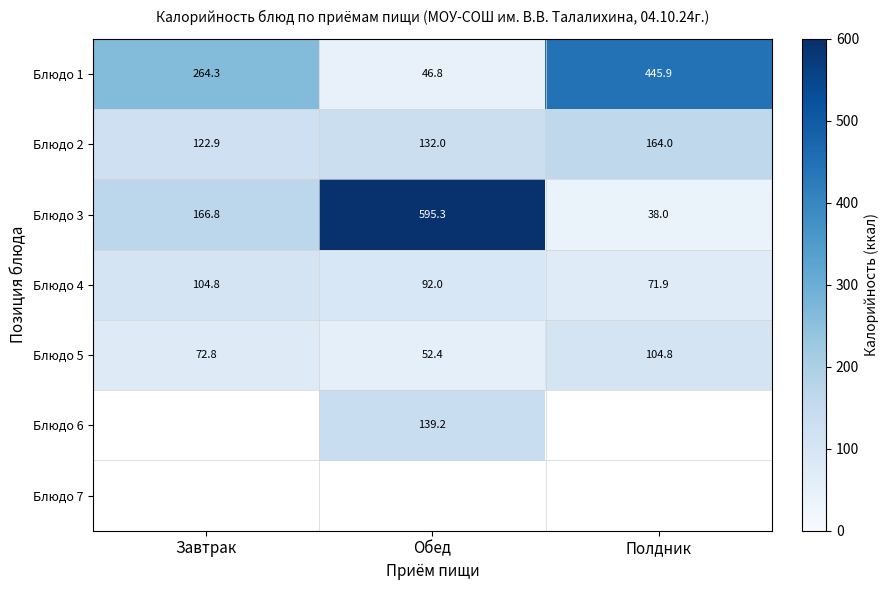

How many values in the Блюдо 3 series are below 166?

1